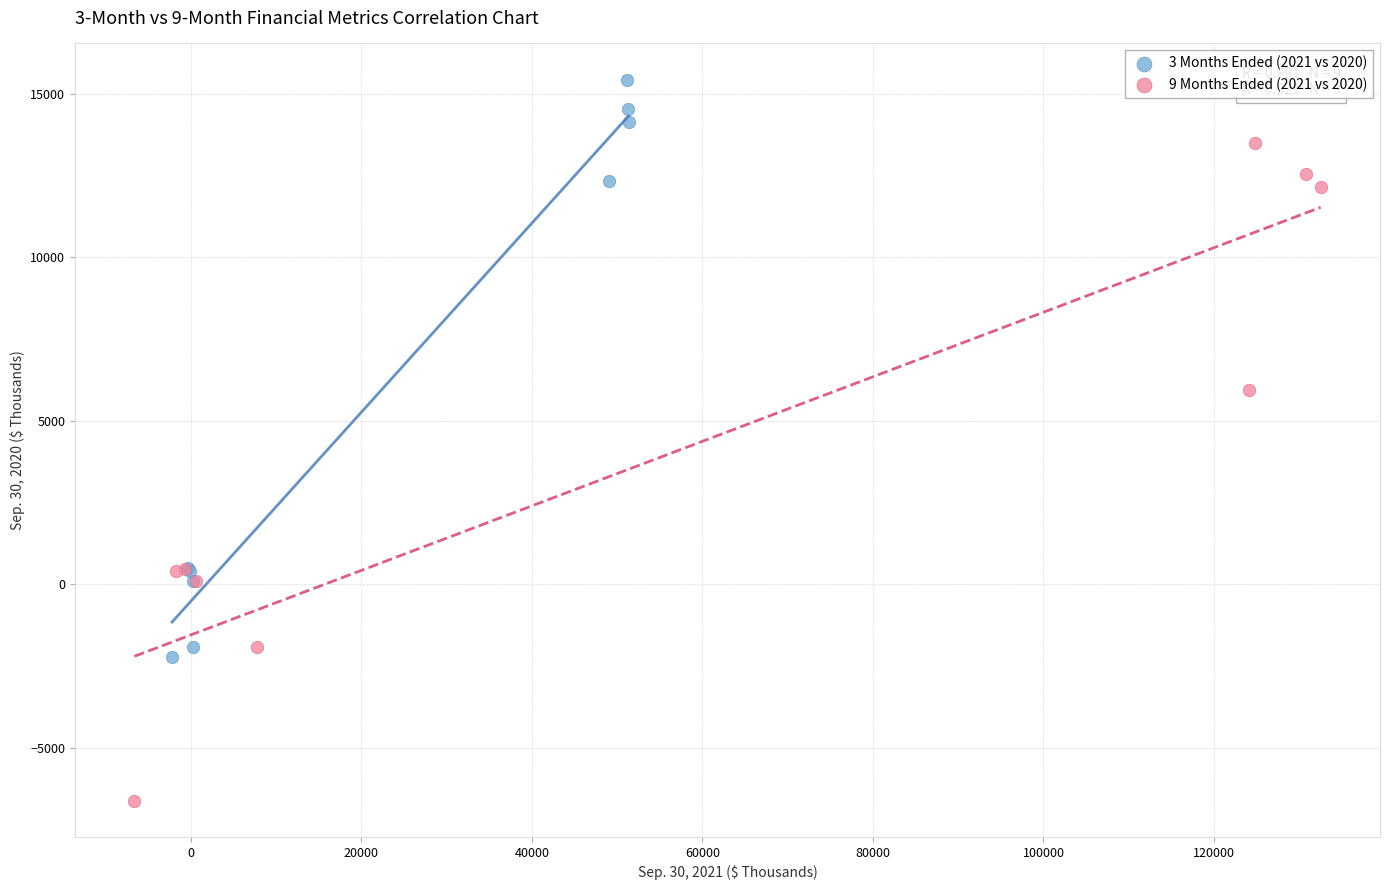

Which series has the largest Y range (max minus min)?

9 Months Ended (2021 vs 2020)